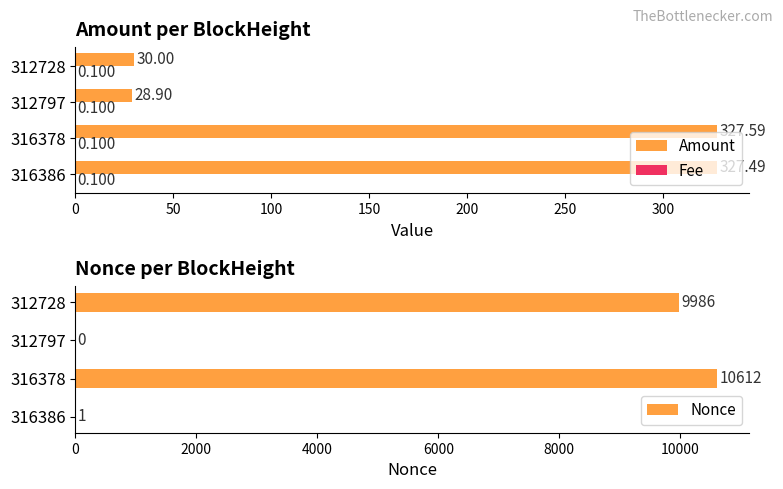

Which category has the highest value in the Nonce series?

316378